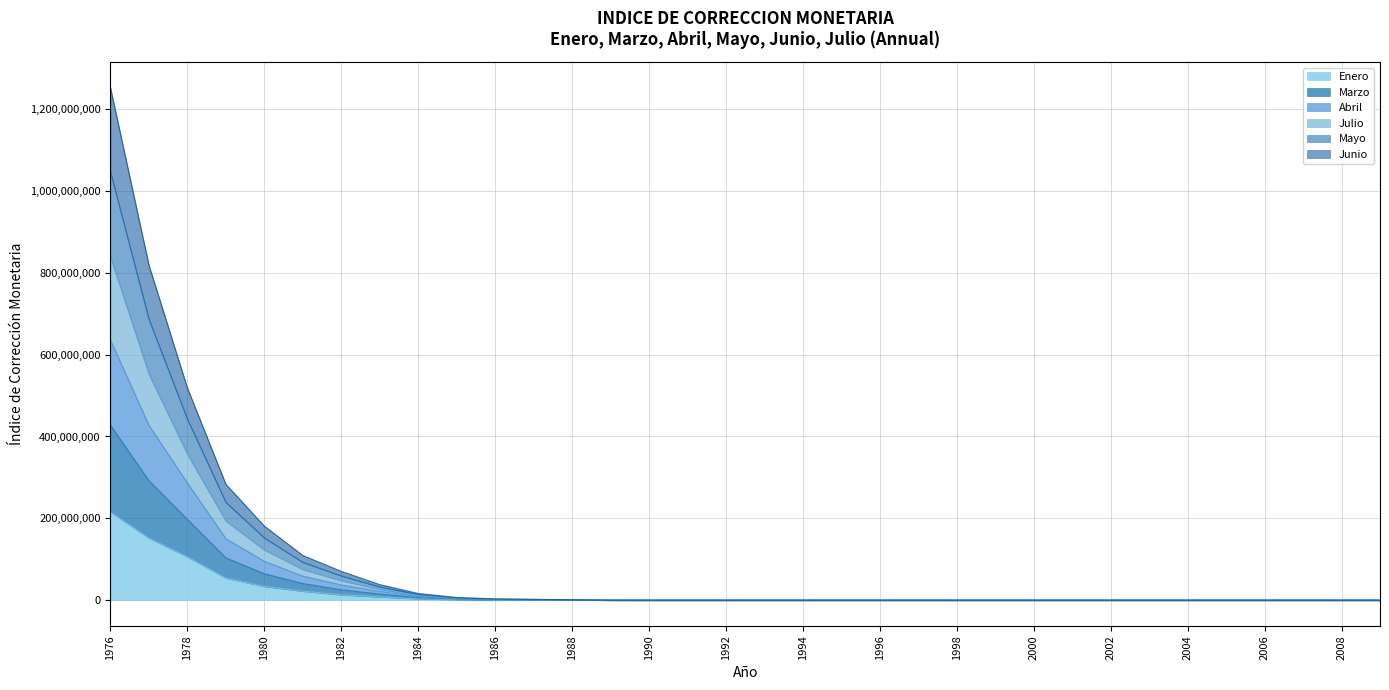

How many lines are shown in the chart?

6